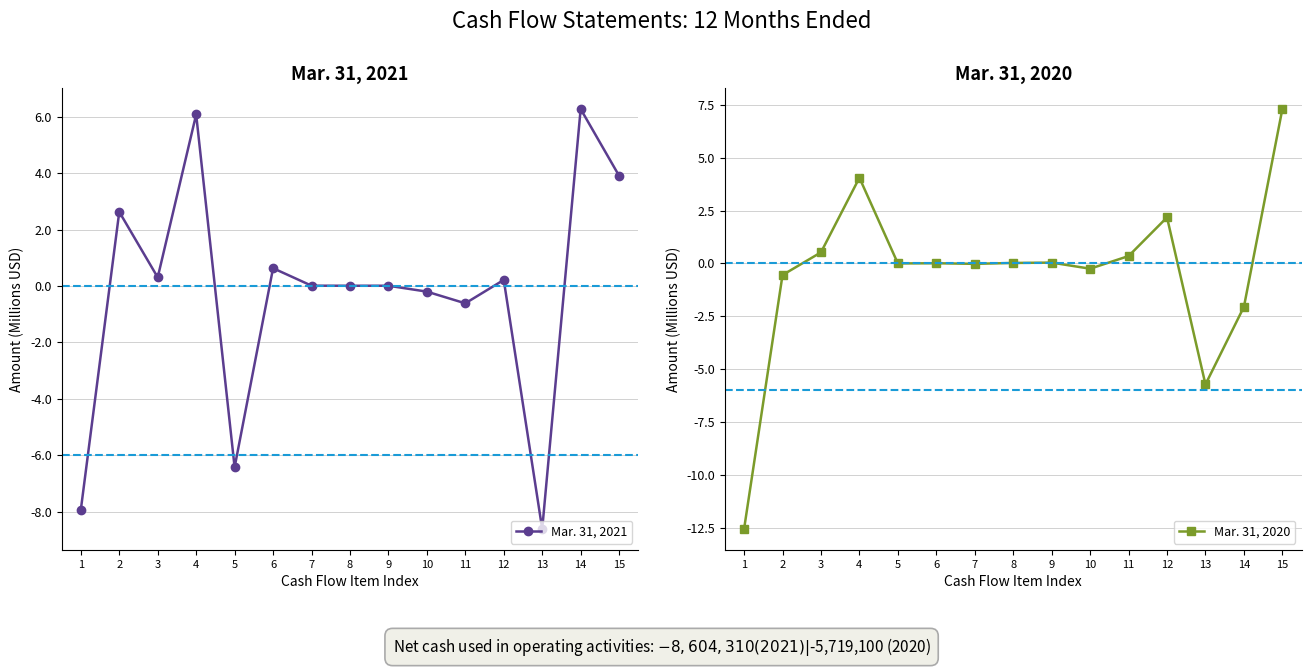

Is it true that Mar. 31, 2021 equals 0.0 at 8?

False